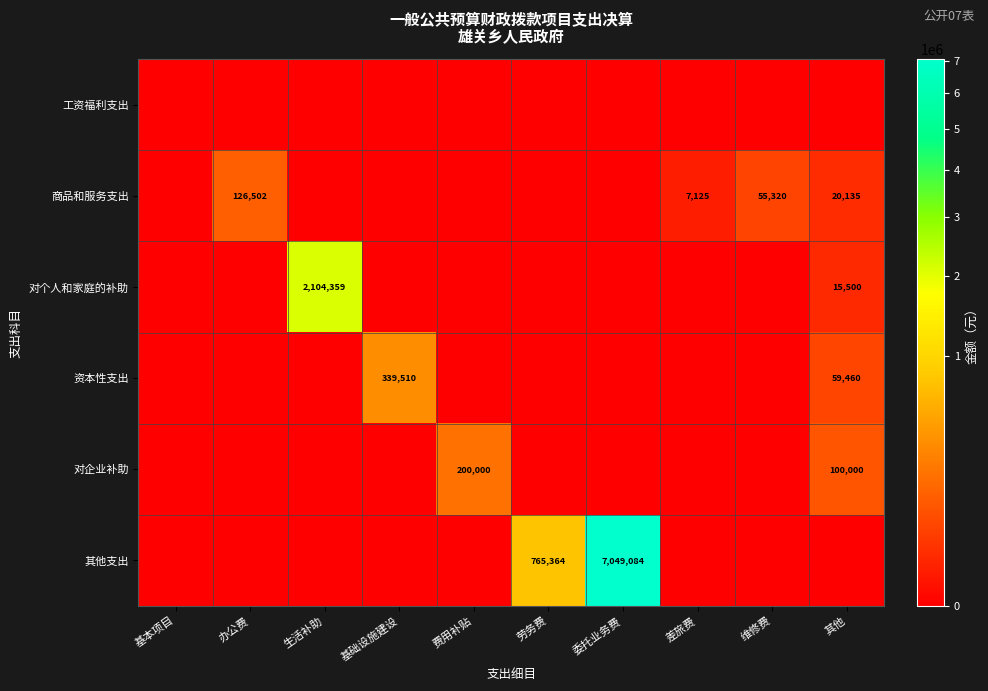

The 其他支出 series shows 1003922 at 劳务费. True or false?

False